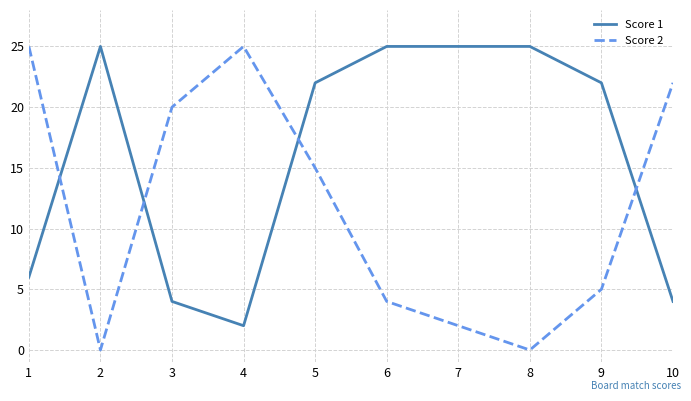

Where does the Score 2 series first go above 15?

1